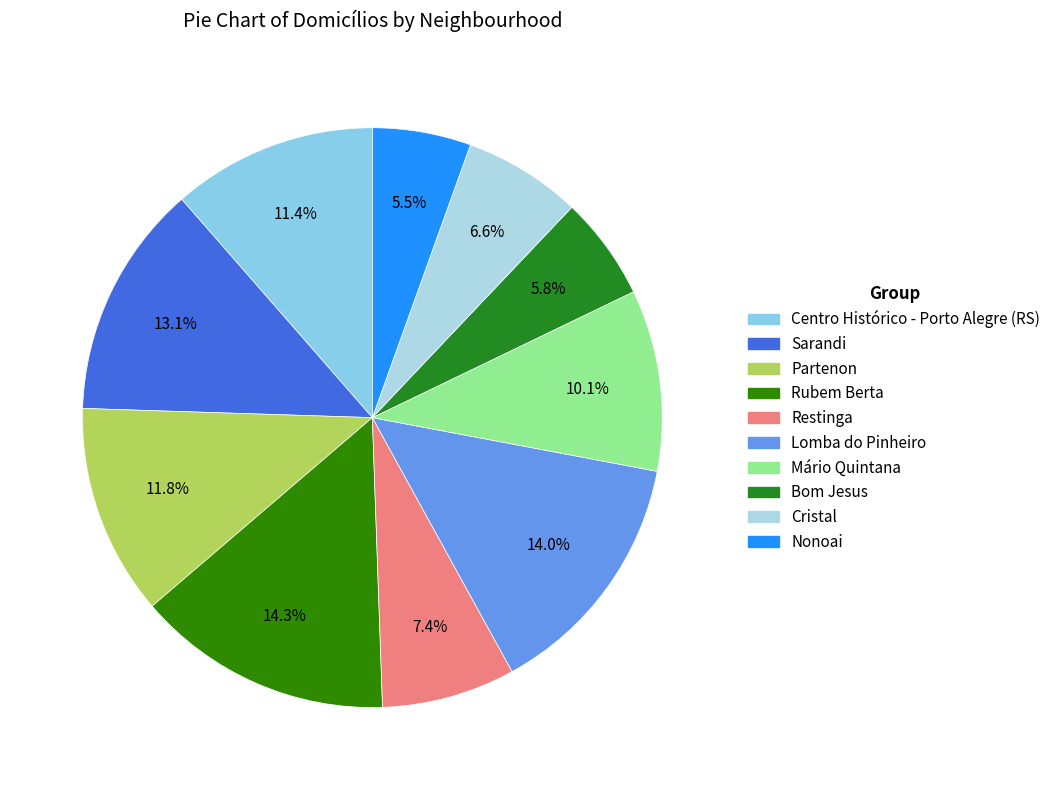

Does any single category account for the majority?

No